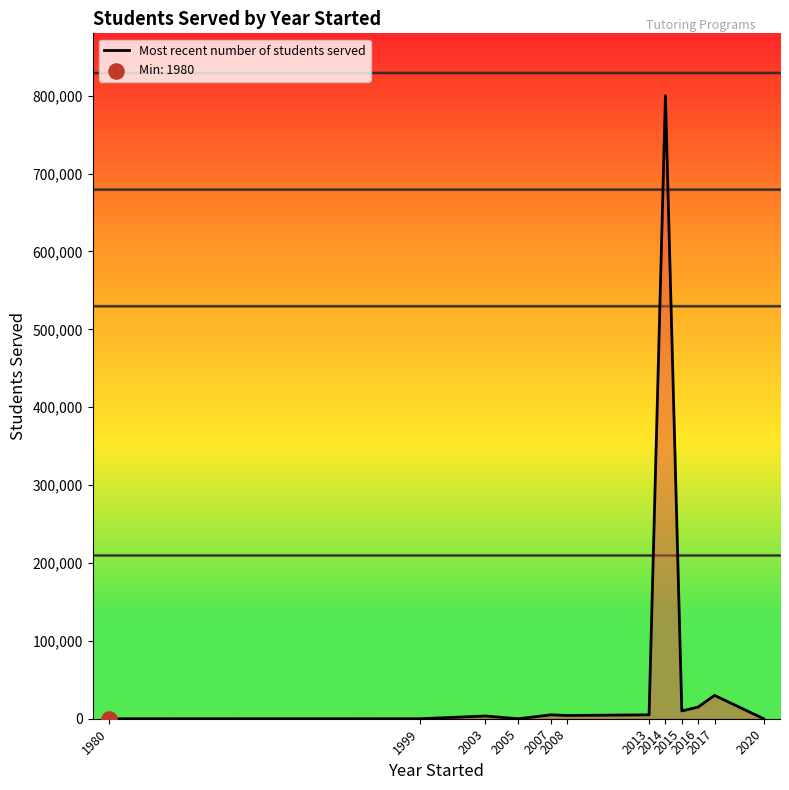

Which has a higher value, 2014 or 2008?

2014